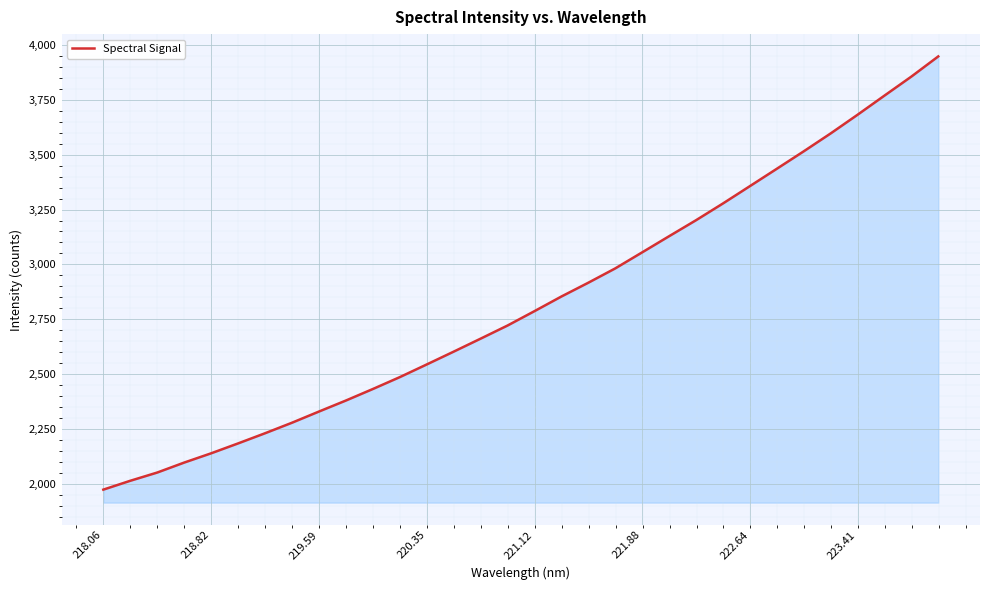

What is the greatest value displayed?

3947.6